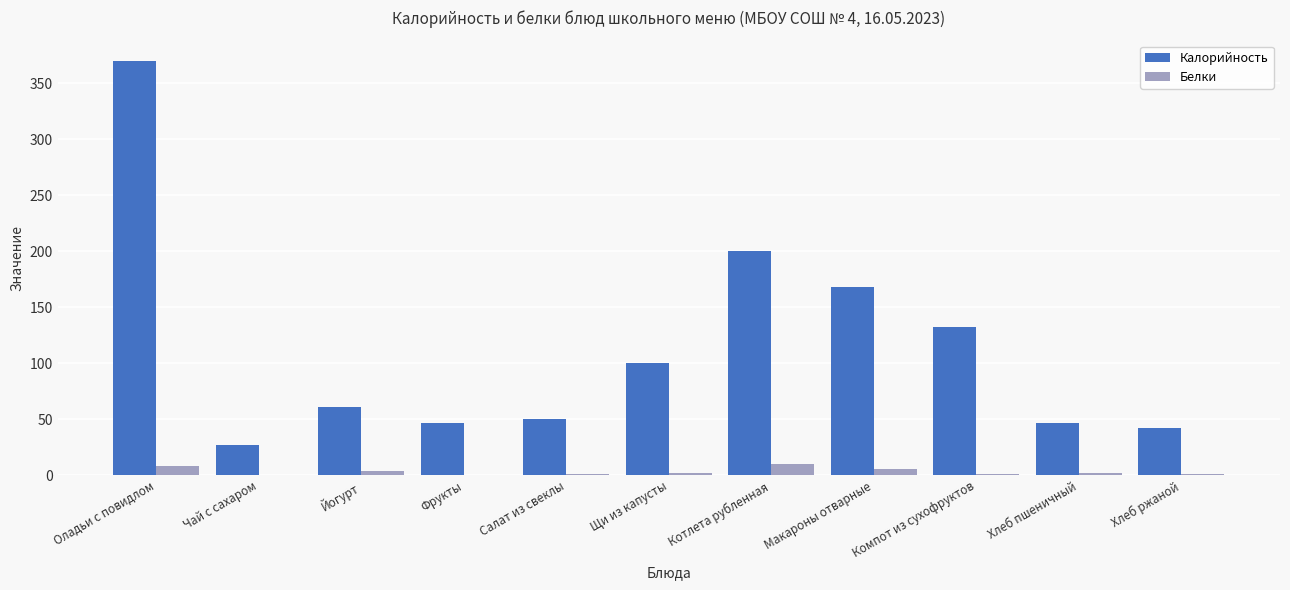

What is the maximum value for Белки?

10.2